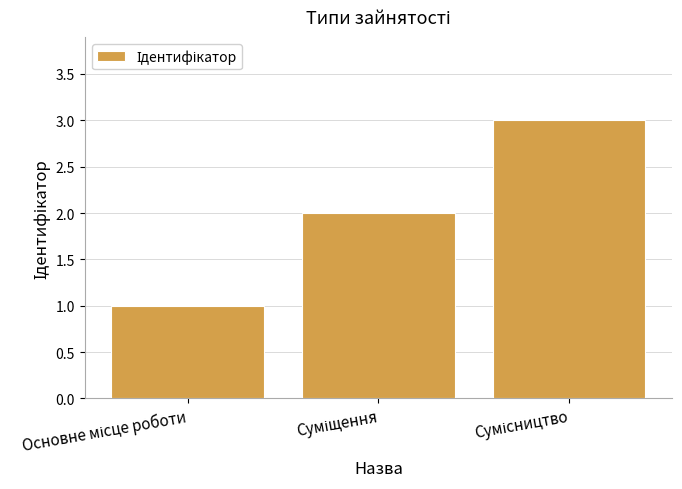

What is the greatest value displayed?

3